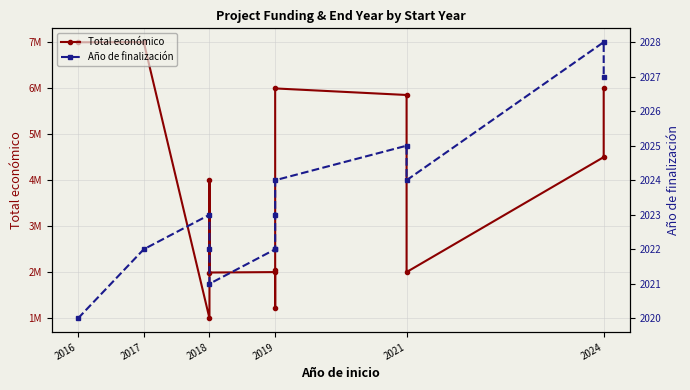

True or false: Año de finalización and Total económico intersect in this chart.

False